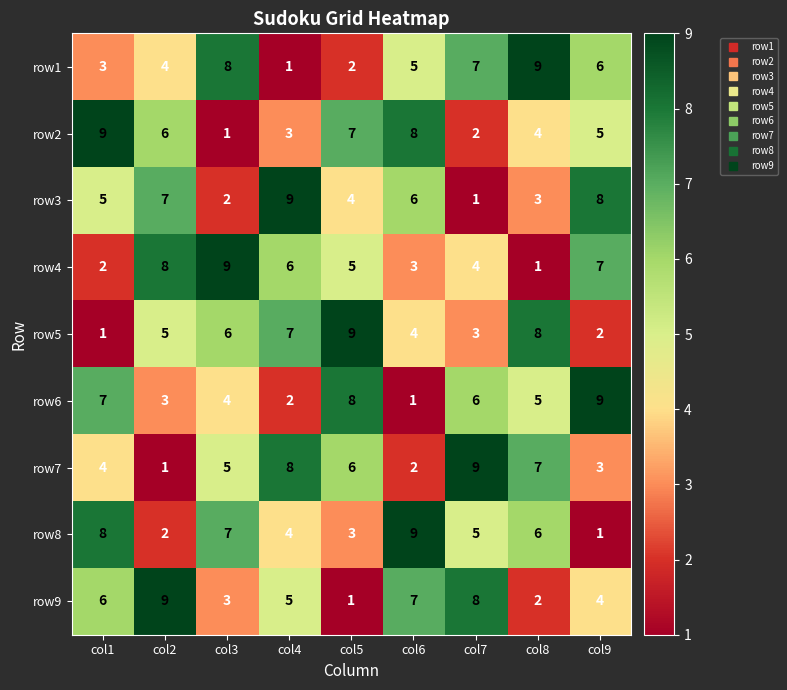

Rank the categories by row6 value from lowest to highest.

col6, col4, col2, col3, col8, col7, col1, col5, col9